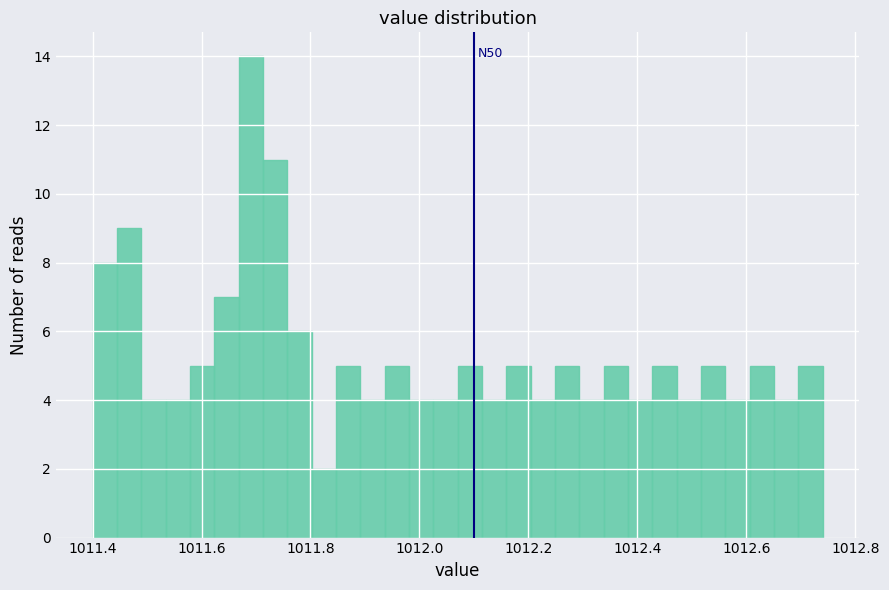

Around what value on the x-axis is the tallest bar? Give the approximate position of its centre, as read against the axis.

1011.70